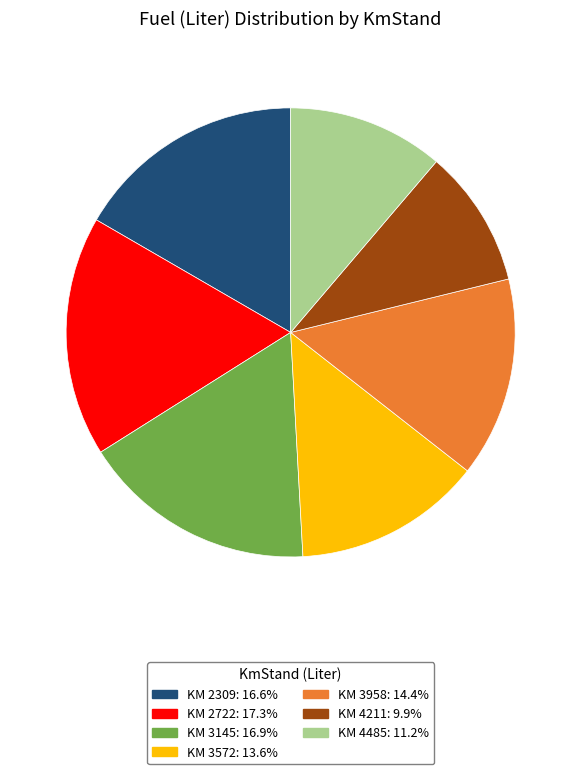

Combined, do KM 3572: 13.6% and KM 4485: 11.2% account for over 50%?

No